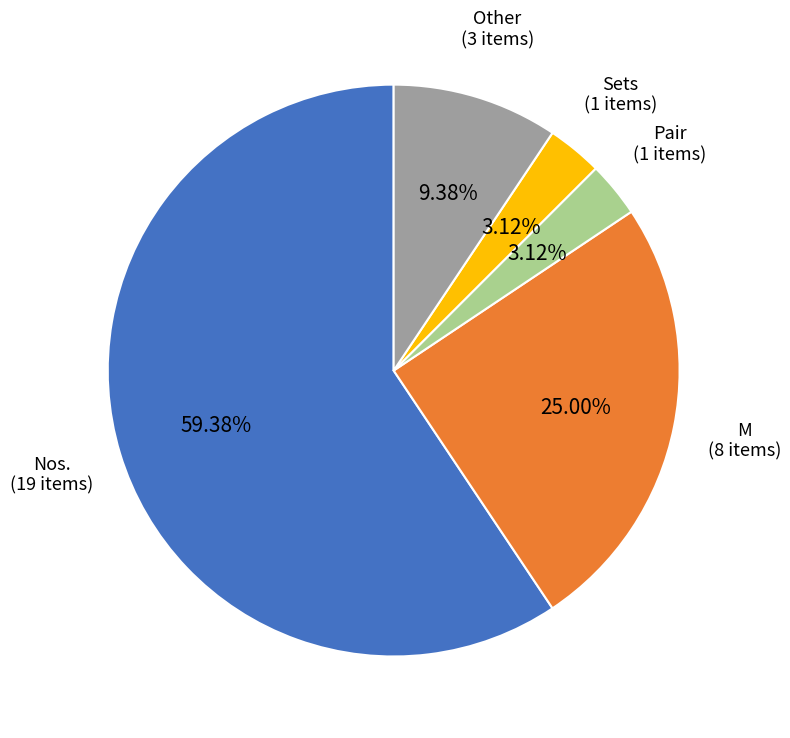

Does any single category account for the majority?

Yes